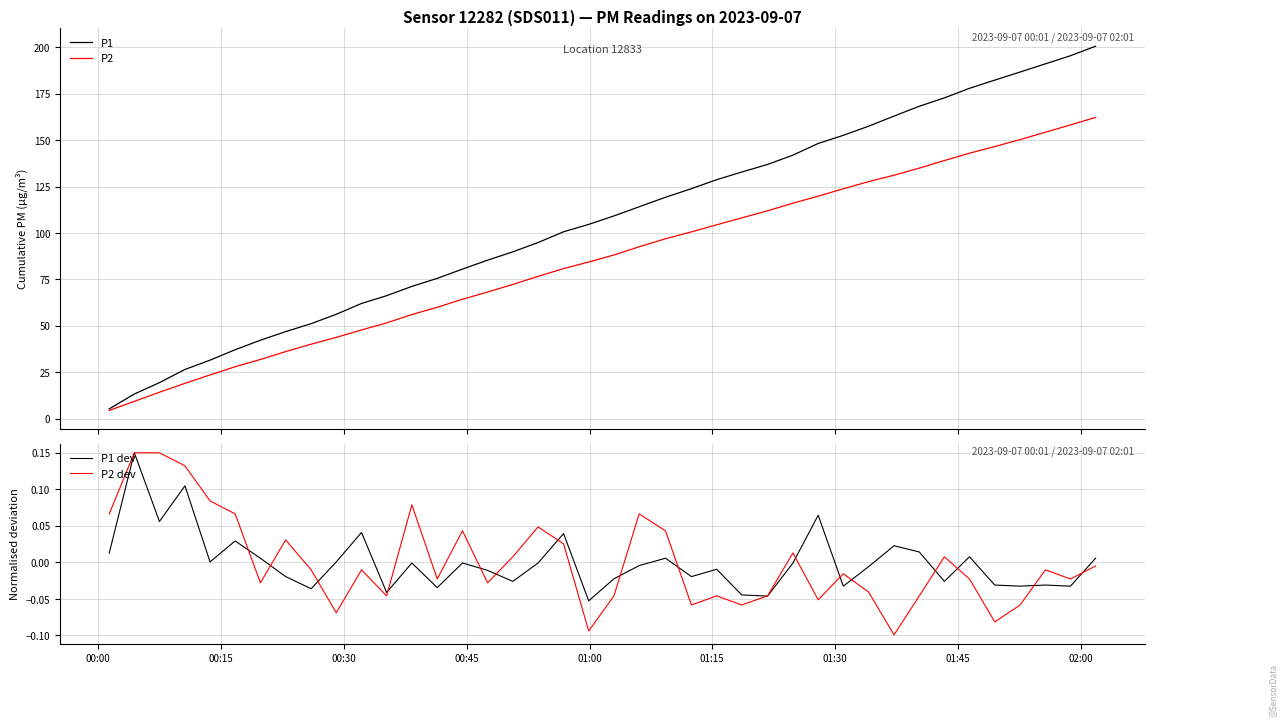

What is the highest value of the P2 series?

162.3